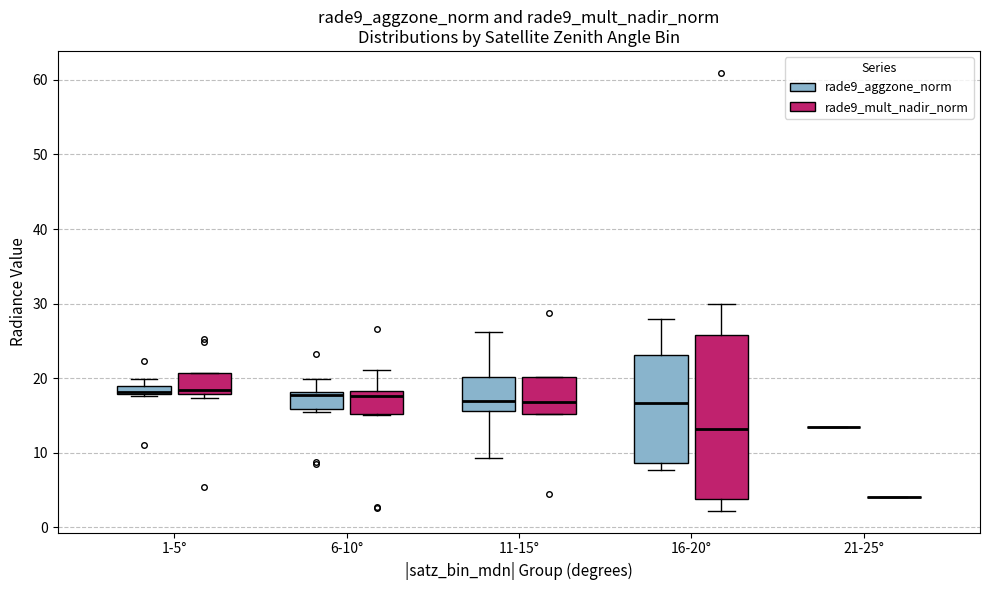

Comparing the boxes themselves (not the whiskers), which one is the tallest?

16-20° (rade9_mult_nadir_norm)